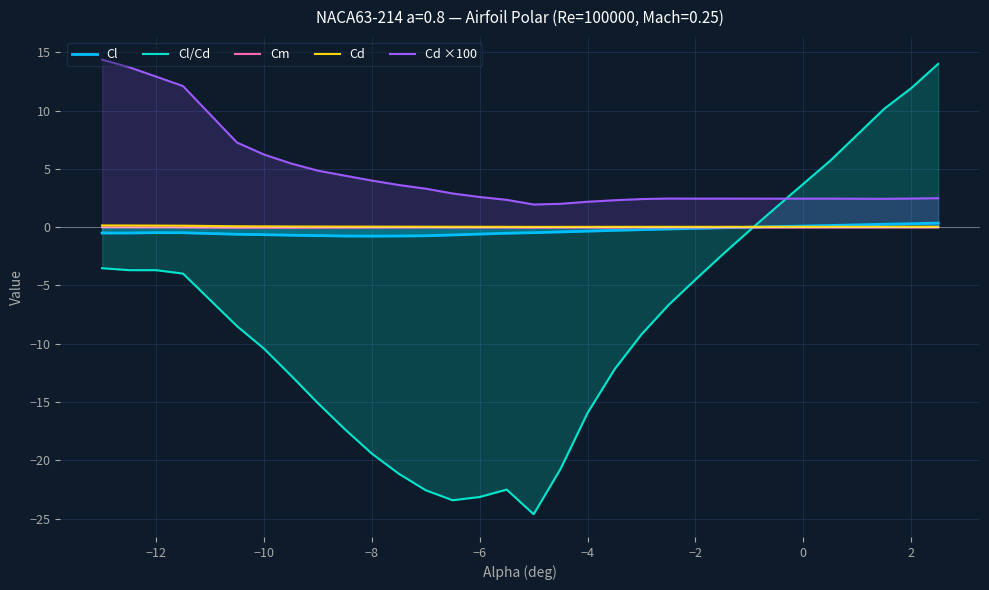

Which series has the largest range (max minus min)?

Cl/Cd